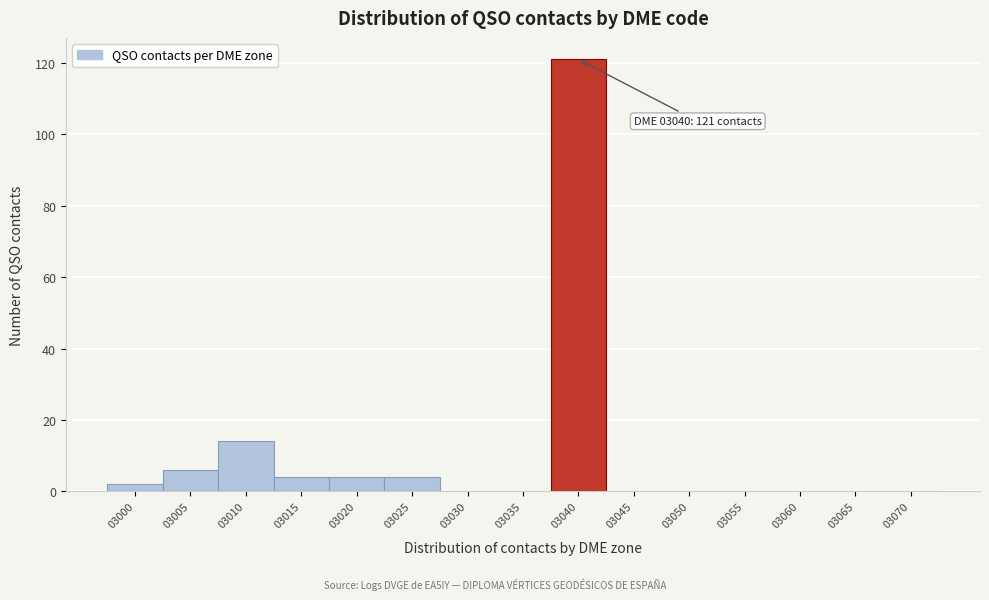

Reading left to right, extract all data points from this chart.

03000=2	03005=6	03010=14	03015=4	03020=4	03025=4	03030=0	03035=0	03040=121	03045=0	03050=0	03055=0	03060=0	03065=0	03070=0